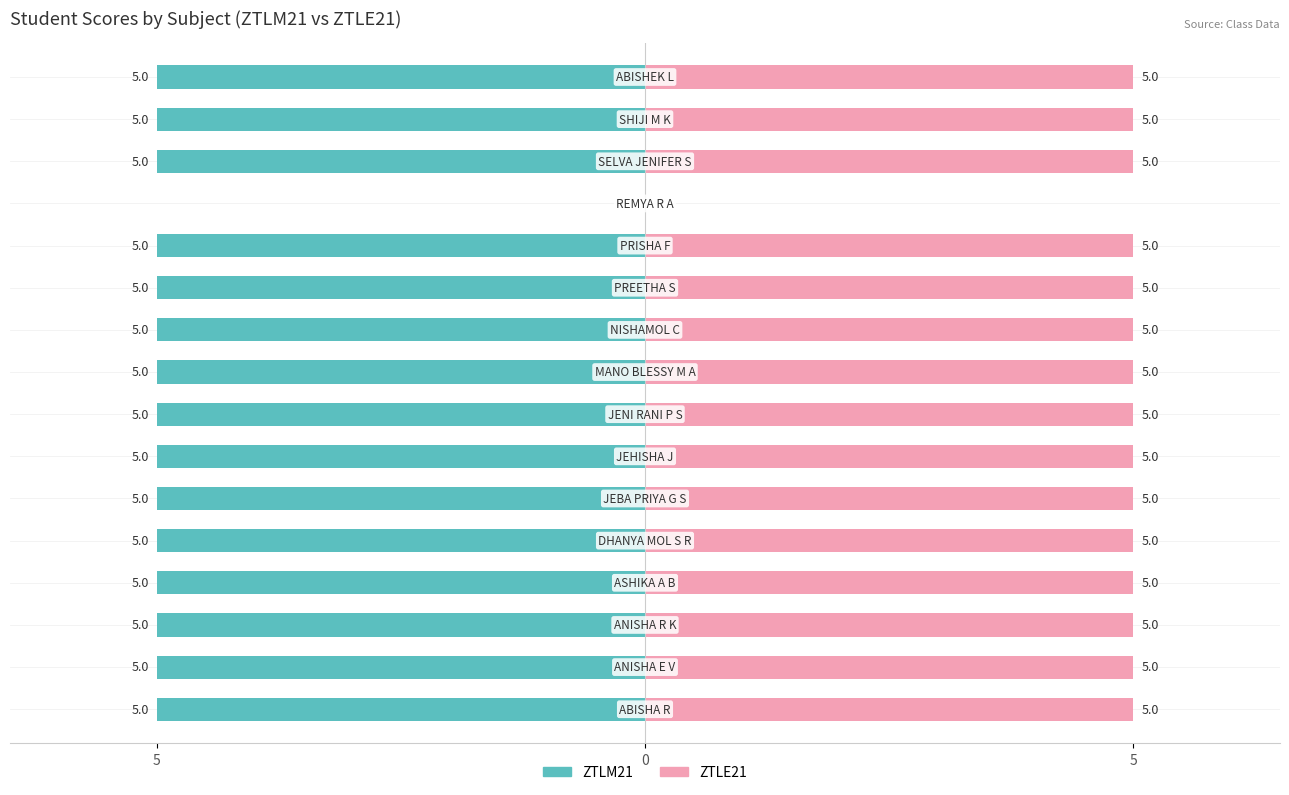

The value of ZTLM21 at 9 is -2. True or false?

False